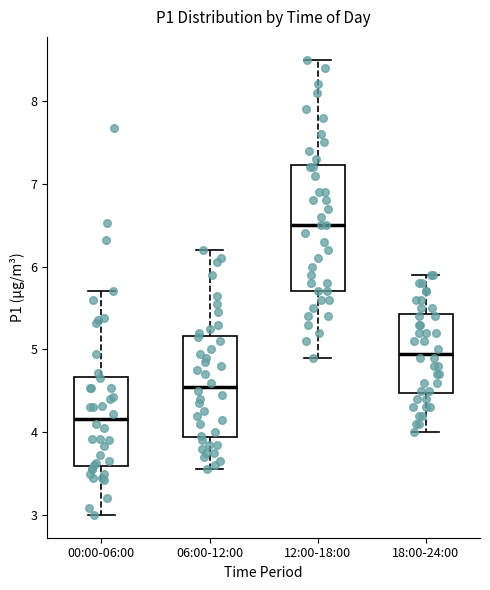

Reading left to right, read every box against the y-axis: the position of its median line, the range the box covers, and the ends of its whiskers. The values are not printed on the chart, so give them approximately, as read against the axis.

00:00-06:00: median 4.2, box 3.6 to 4.7, whiskers 3.0 to 5.7
06:00-12:00: median 4.6, box 3.9 to 5.2, whiskers 3.6 to 6.2
12:00-18:00: median 6.5, box 5.7 to 7.2, whiskers 4.9 to 8.5
18:00-24:00: median 5.0, box 4.5 to 5.4, whiskers 4.0 to 5.9